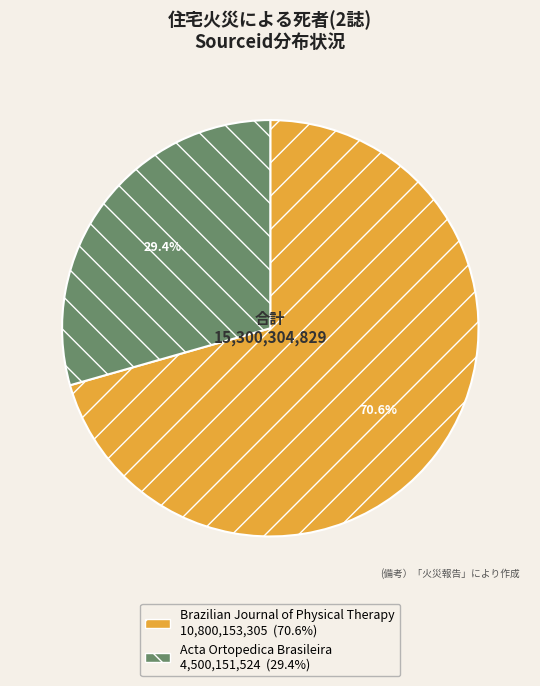

Does any single category account for the majority?

Yes